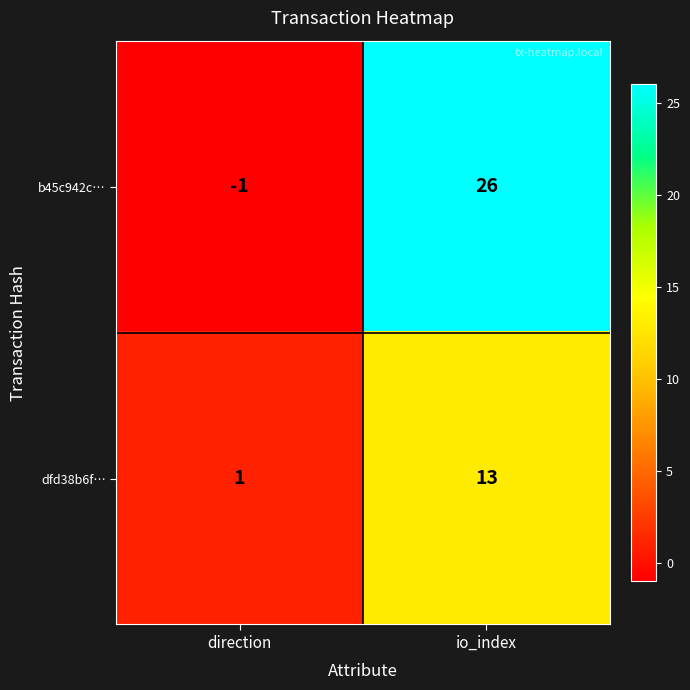

What is the difference between the maximum and minimum values in the dfd38b6f… series?

12